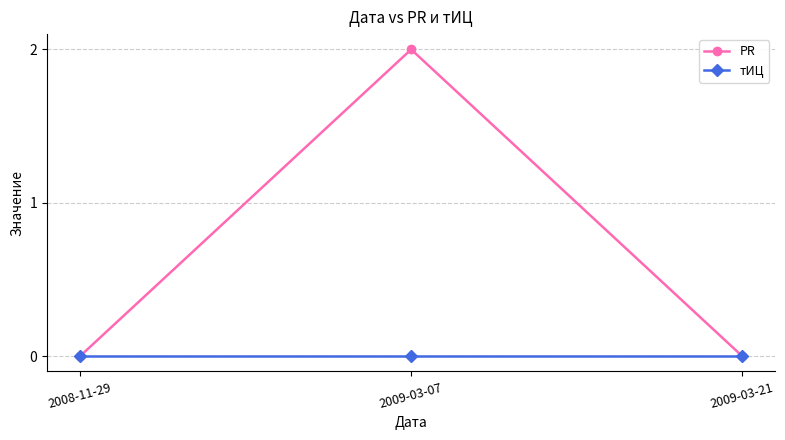

Is it true that PR equals 0 at 2008-11-29?

True